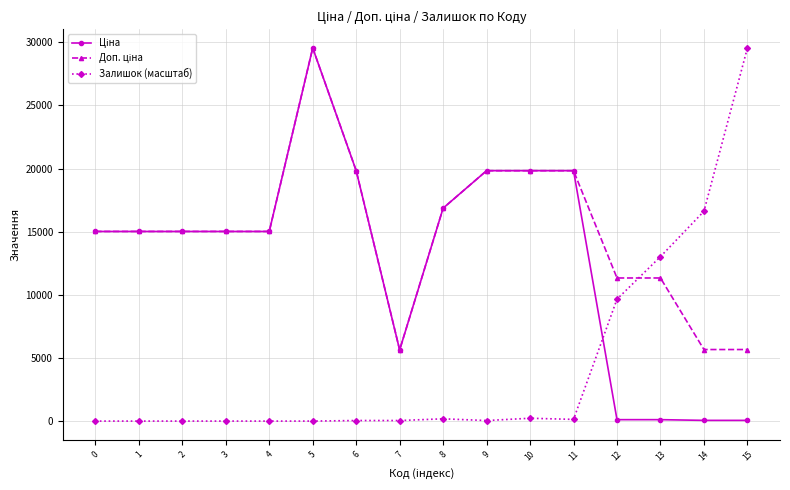

What is the difference between the highest and lowest values at 4?

15019.2